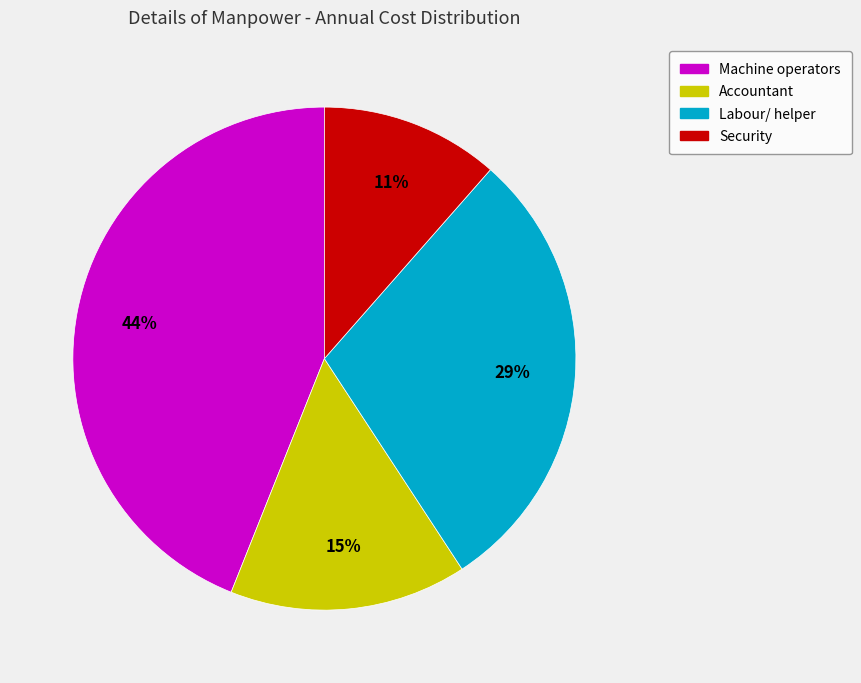

True or false: Labour/ helper accounts for 23% of the total.

False